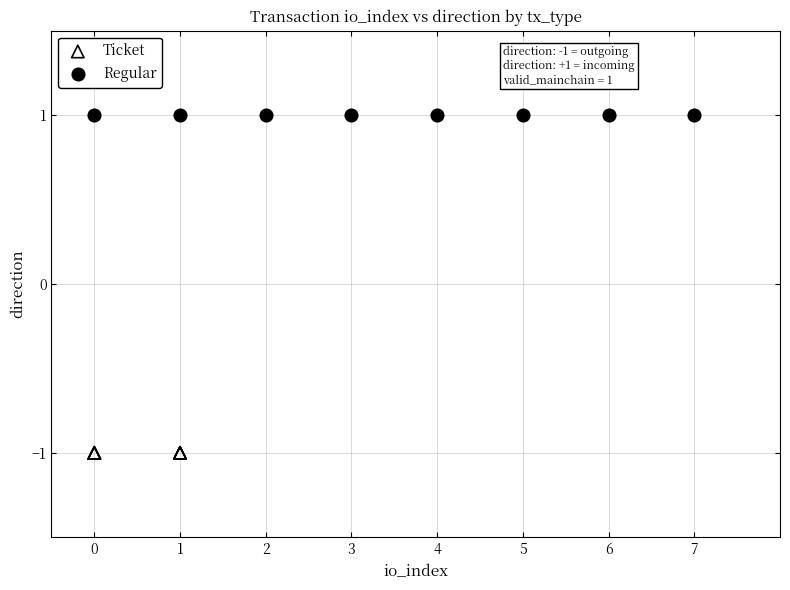

Which series reaches the minimum Y coordinate?

Ticket